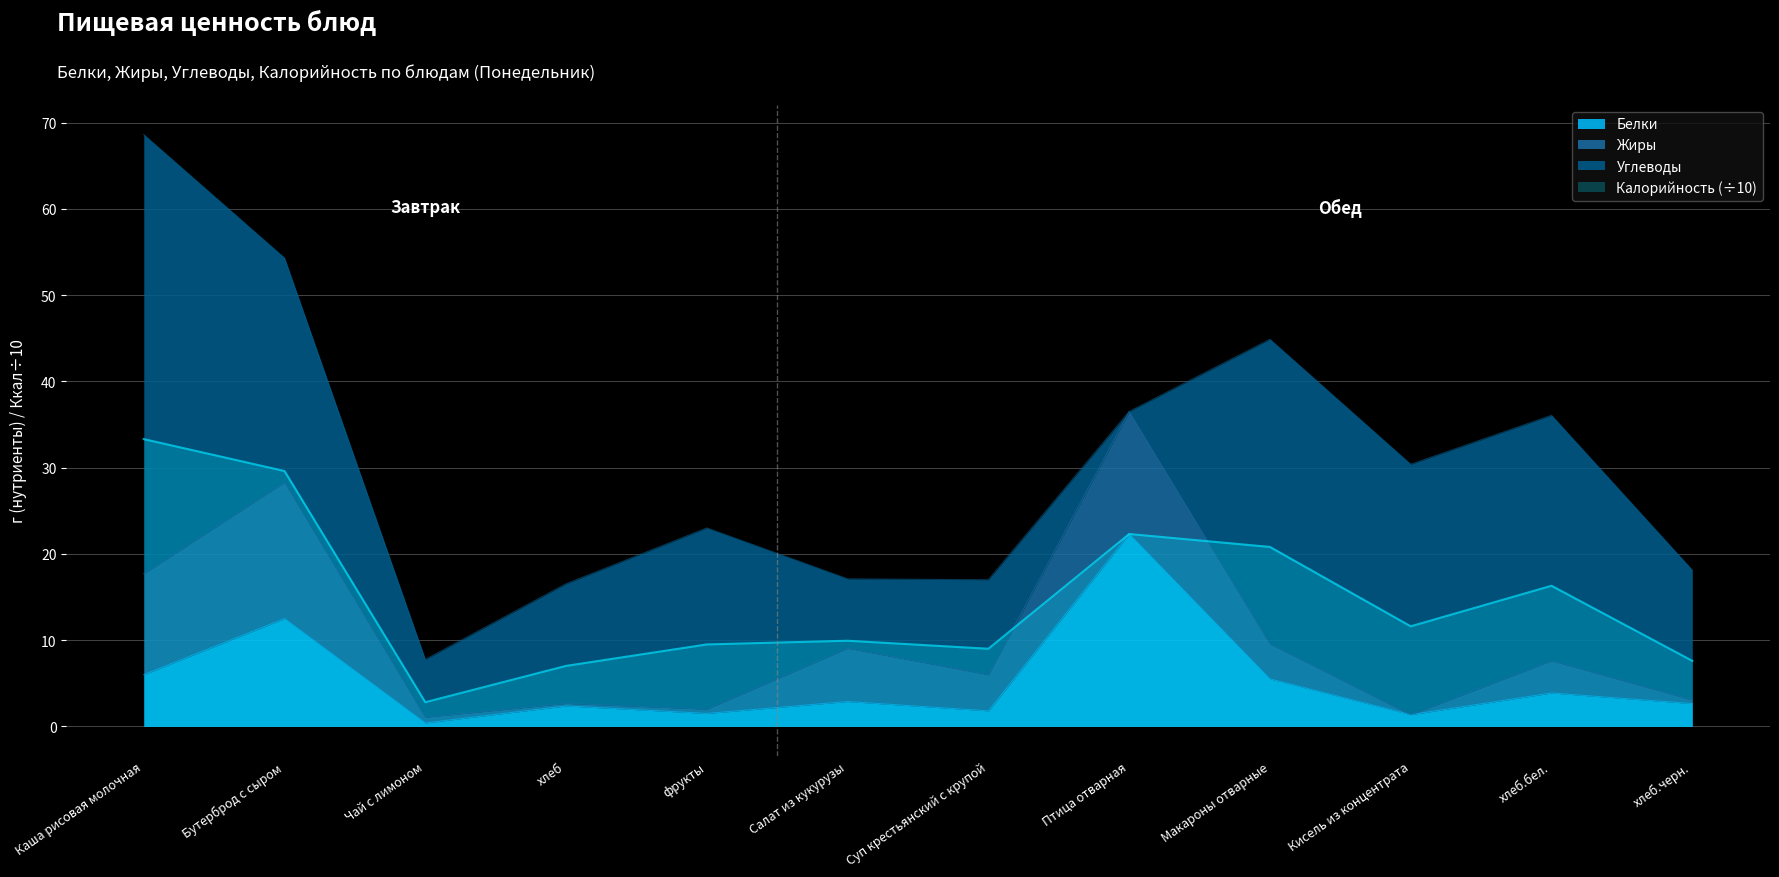

Is the value of Калорийность at фрукты greater than the value of Белки at Чай с лимоном?

Yes